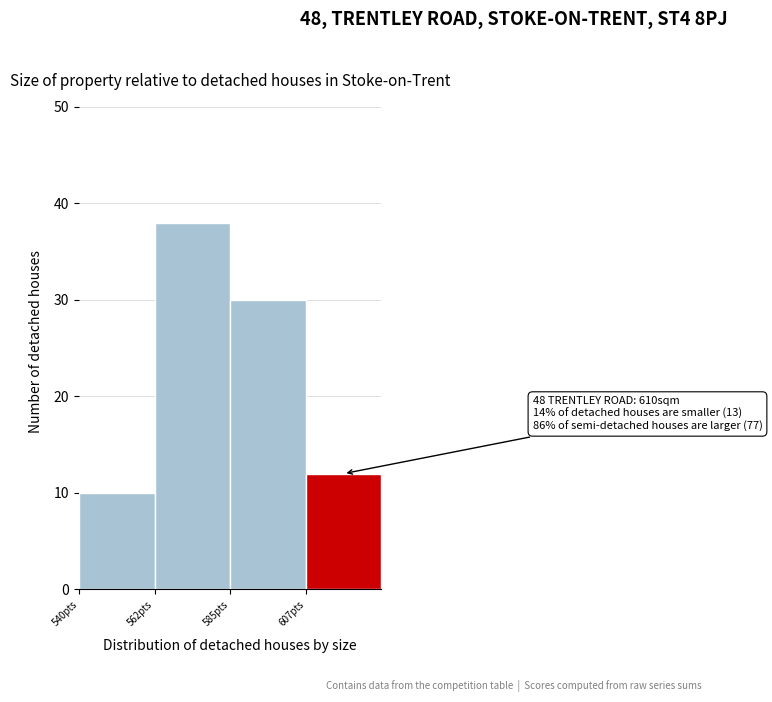

Over which range of the x-axis is the bar tallest?

562.5 to 585.0